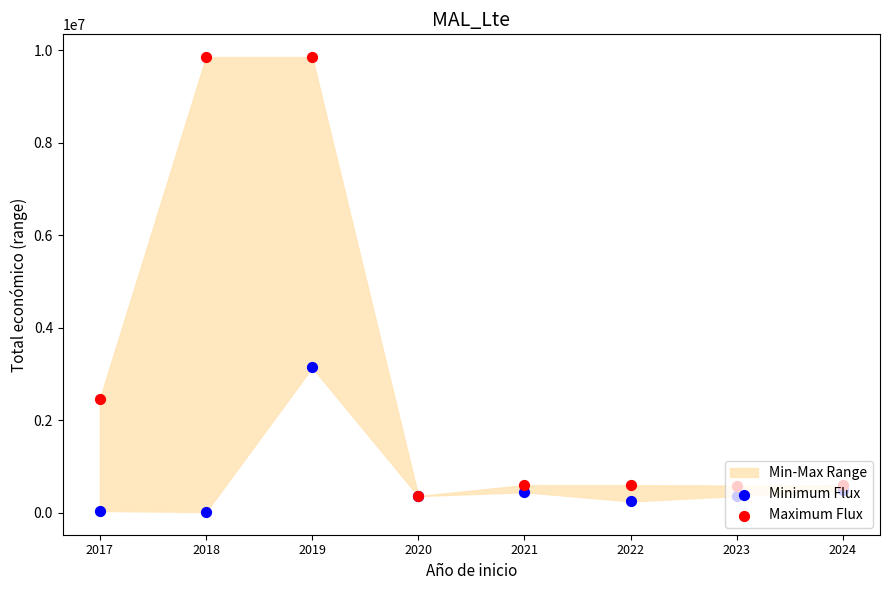

Which series has the widest spread of Y values?

Maximum Flux